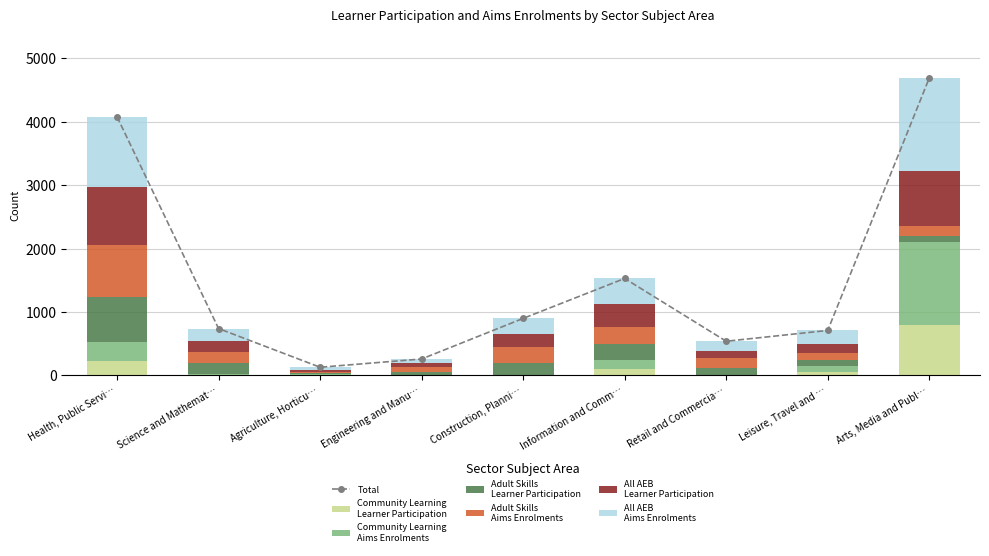

The Community Learning
Learner Participation series shows 393 at Construction, Planni…. True or false?

False